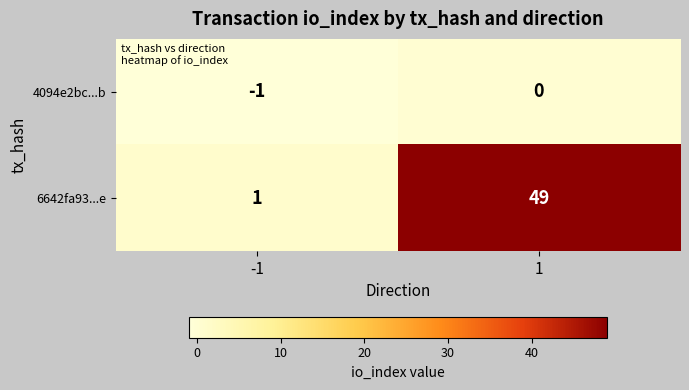

Is it true that 6642fa93...e equals 1 at -1?

True